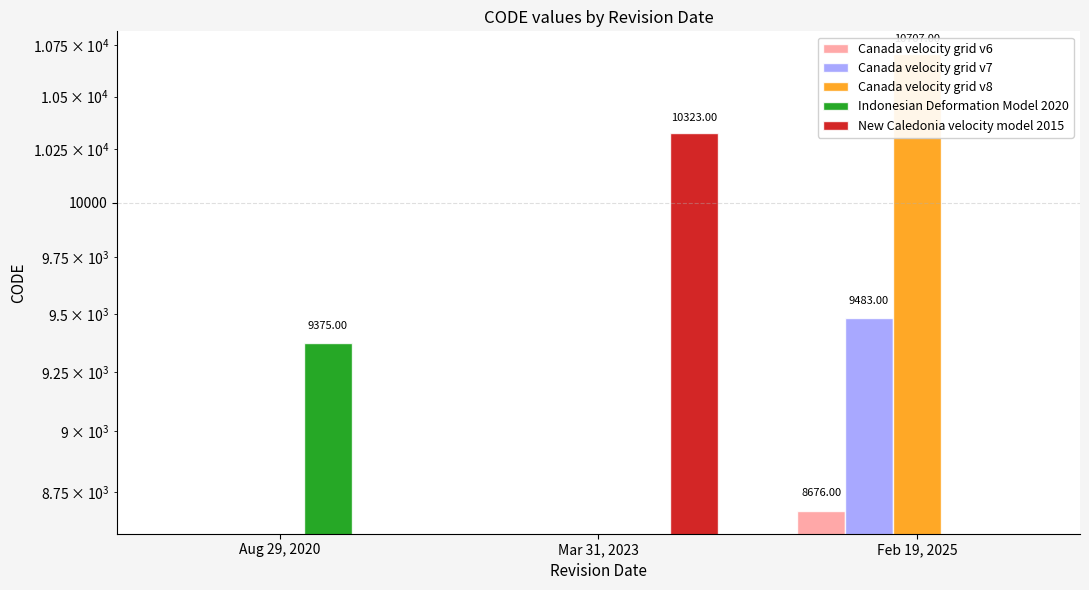

Reading left to right, transcribe all the data shown in this chart.

Canada velocity grid v6: Aug 29, 2020=0	Mar 31, 2023=0	Feb 19, 2025=8676
Canada velocity grid v7: Aug 29, 2020=0	Mar 31, 2023=0	Feb 19, 2025=9483
Canada velocity grid v8: Aug 29, 2020=0	Mar 31, 2023=0	Feb 19, 2025=10707
Indonesian Deformation Model 2020: Aug 29, 2020=9375	Mar 31, 2023=0	Feb 19, 2025=0
New Caledonia velocity model 2015: Aug 29, 2020=0	Mar 31, 2023=10323	Feb 19, 2025=0